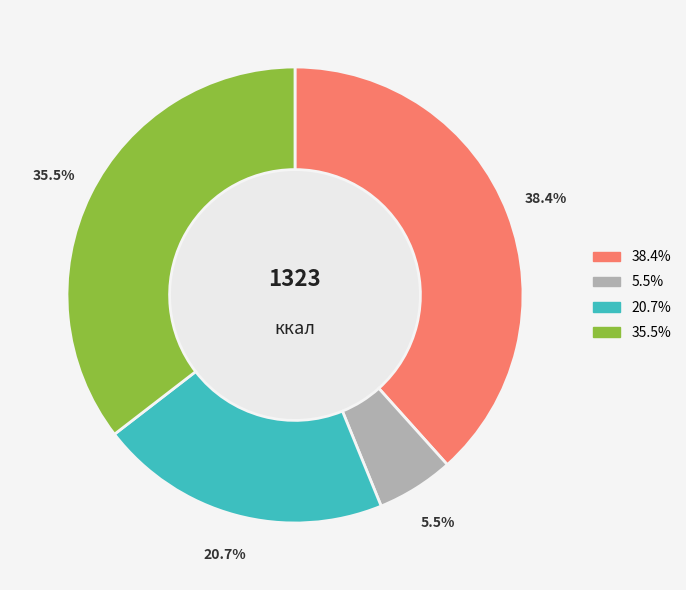

How many segments does this pie chart have?

4